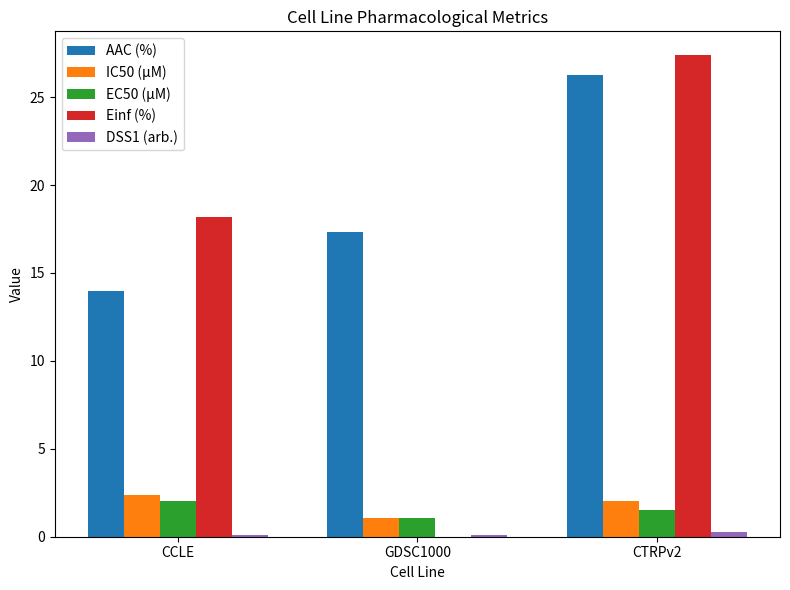

What is the greatest value displayed?

27.4